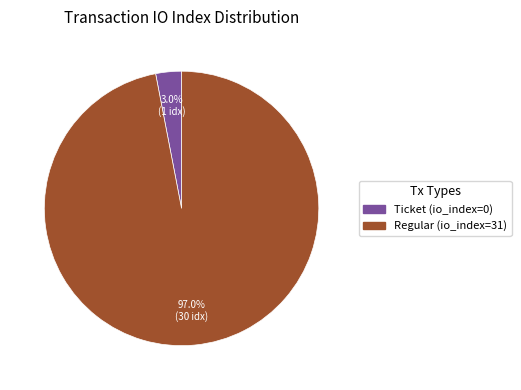

To the nearest percent, what is the combined percentage of Regular (io_index=31) and Ticket (io_index=0)?

100%